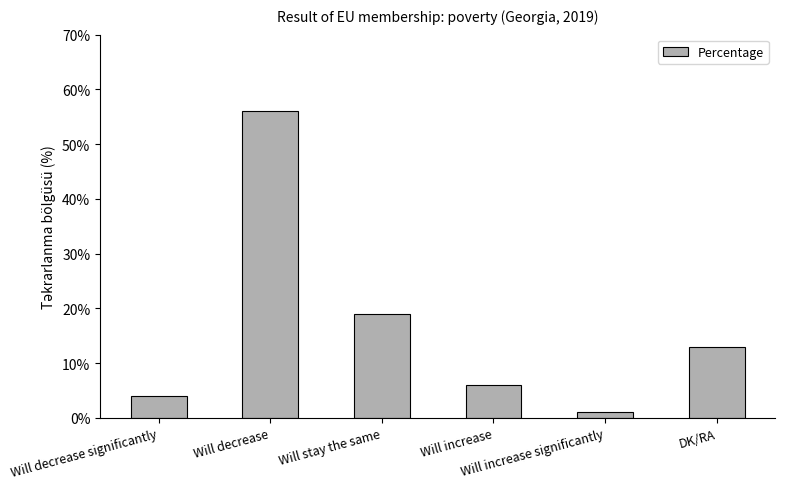

The value at Will stay the same is 27. True or false?

False